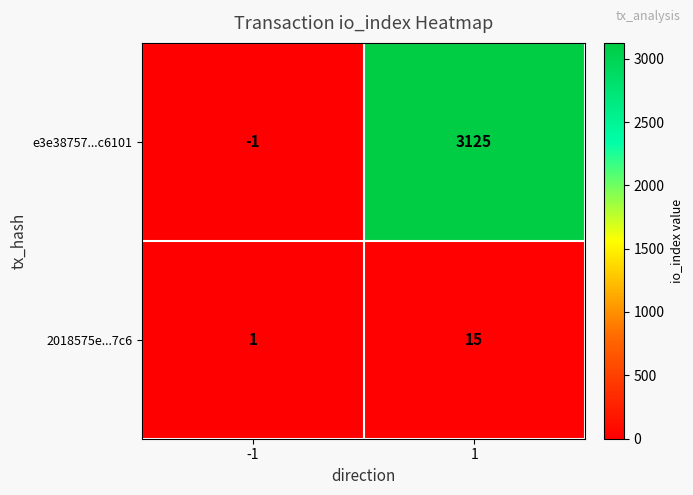

What is the spread (max minus min) of values at 1?

3110